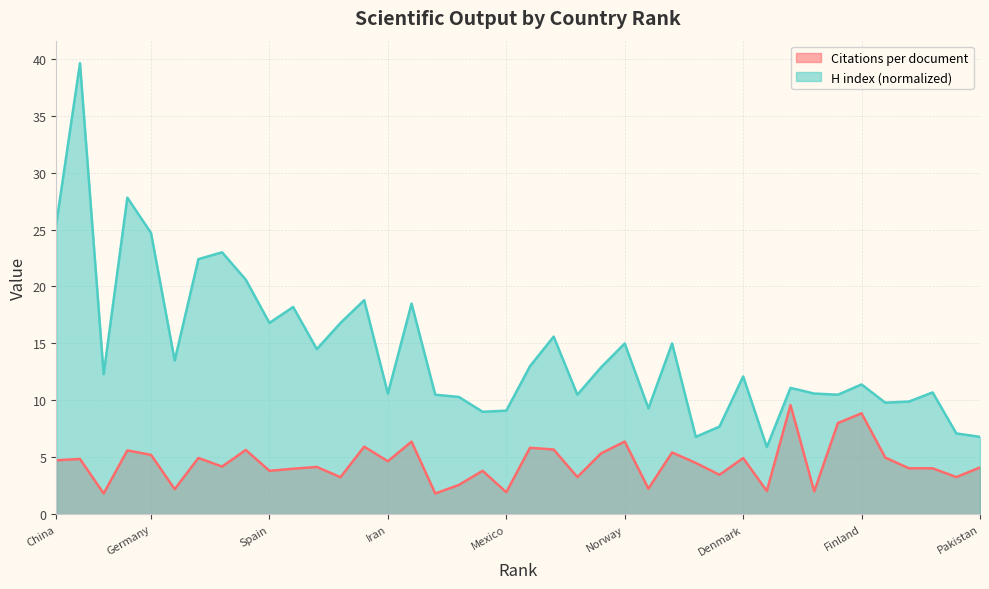

Is the value of H index (normalized) at Indonesia greater than the value of Citations per document at Brazil?

Yes